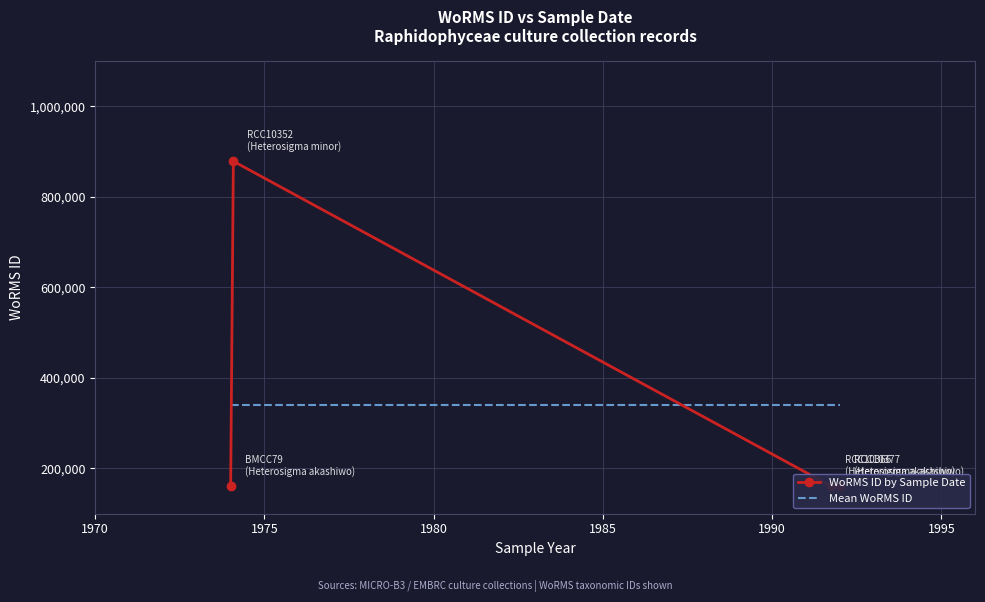

What is the value of the Mean WoRMS ID point at the 3rd from the left?

340099.5